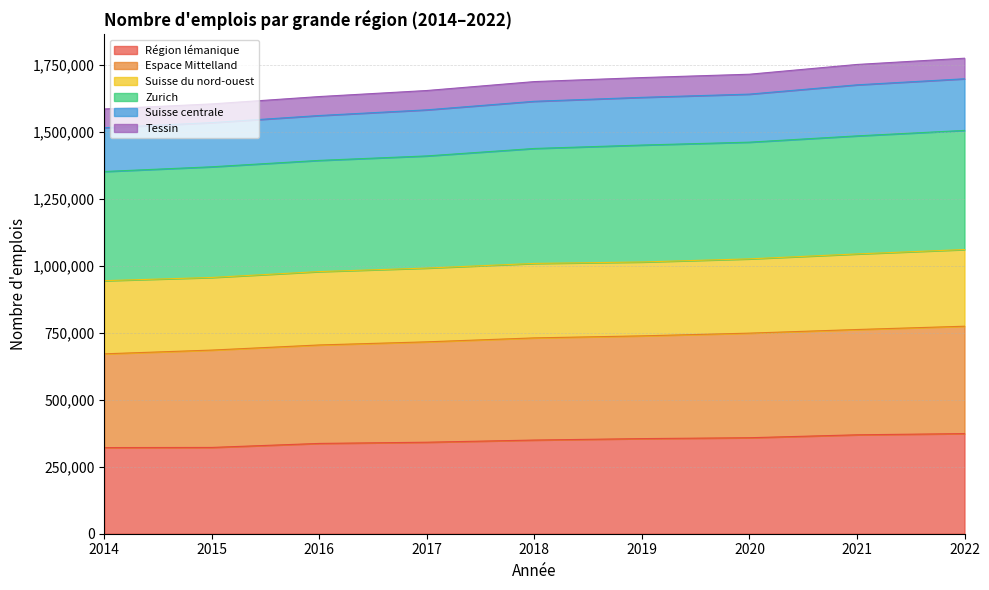

What is the smallest value displayed?

321393